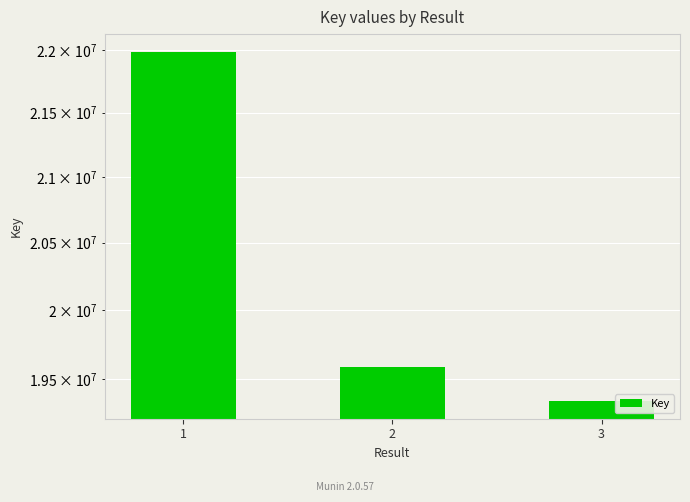

The value at 2 is 10078336. True or false?

False